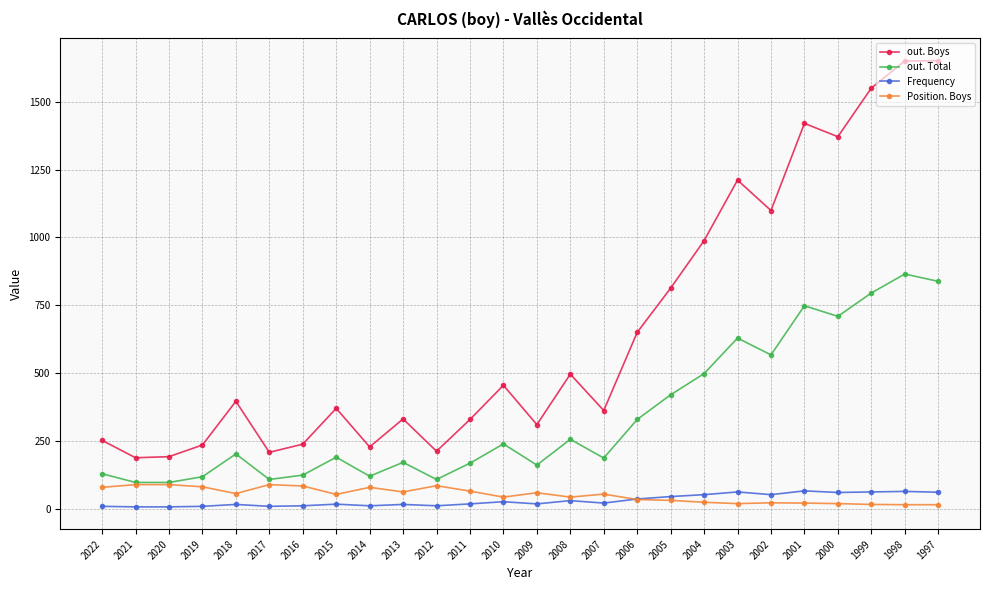

Which series ends up on top after the final intersection of Frequency and Position. Boys?

Frequency